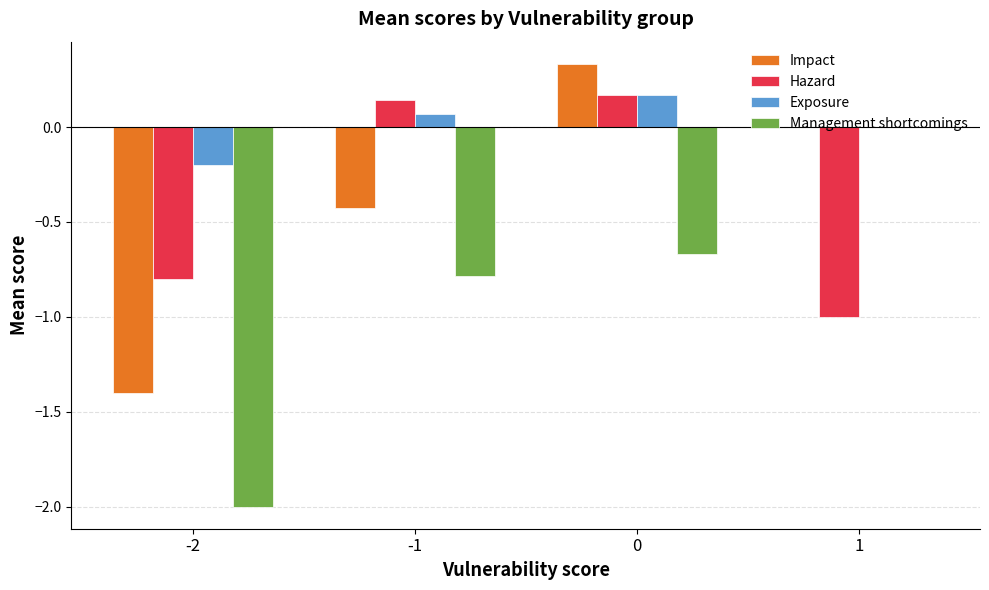

Are the bars grouped side by side (vs. stacked)?

Yes